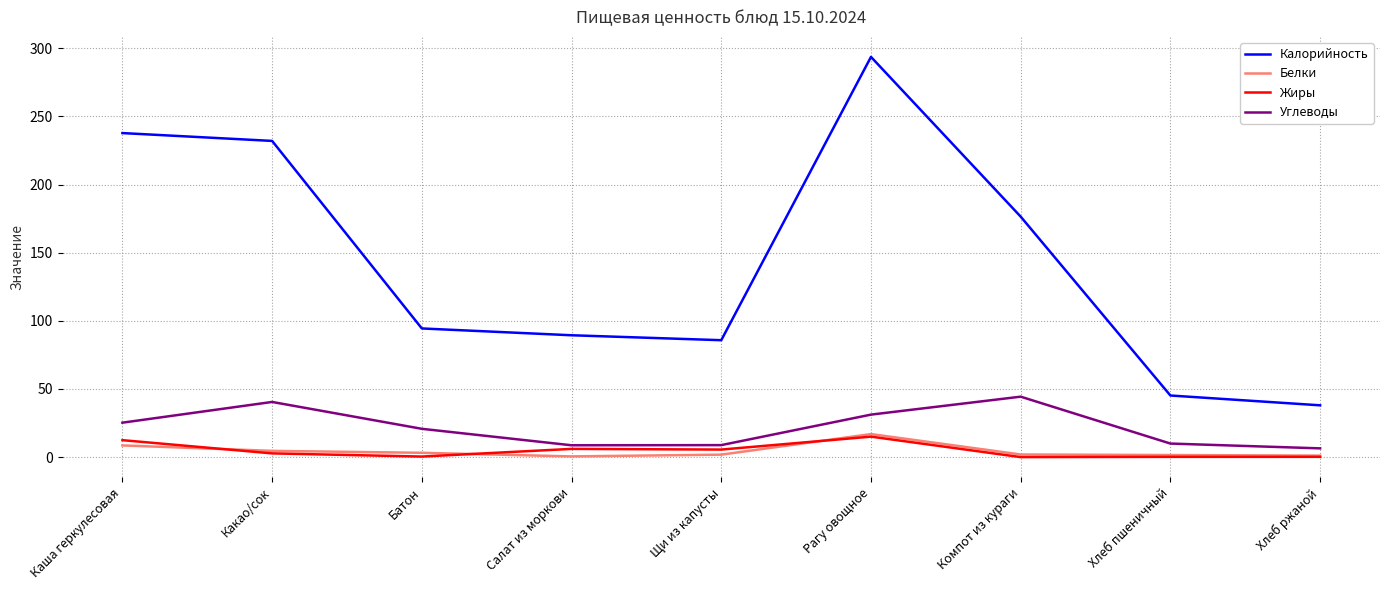

What is the greatest value displayed?

293.6